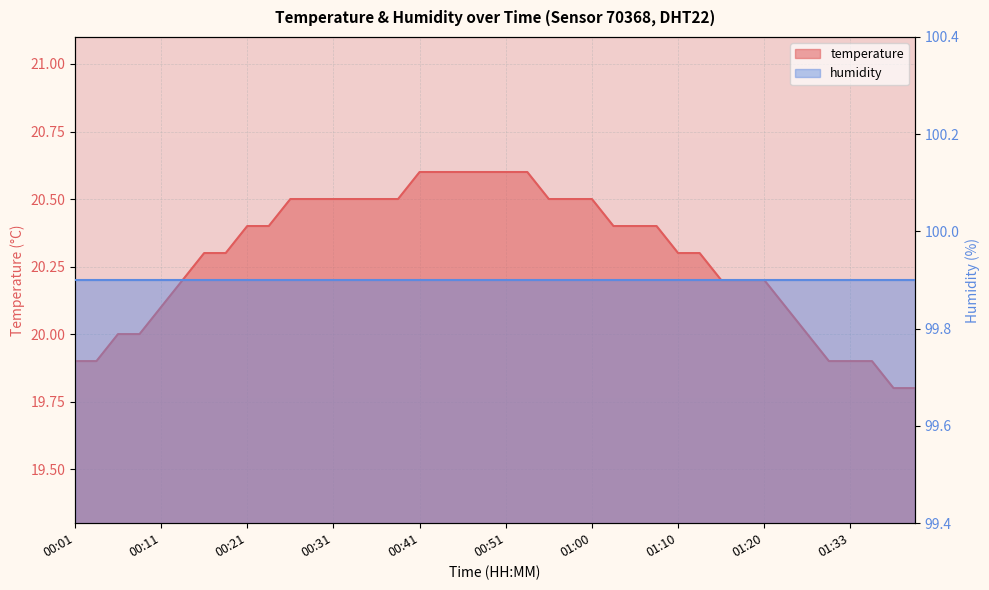

At which label is the value closest to 20?

00:06